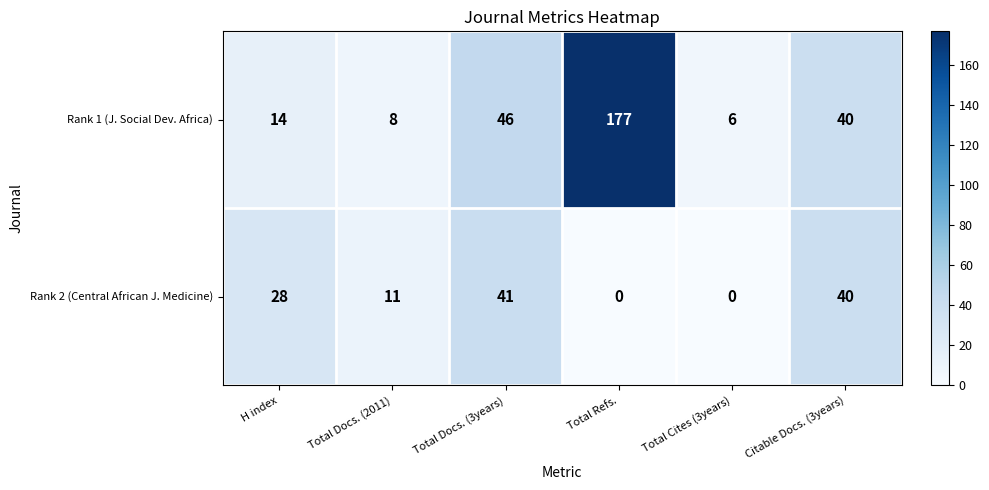

List the series in order of their overall mean, highest first.

Rank 1 (J. Social Dev. Africa), Rank 2 (Central African J. Medicine)